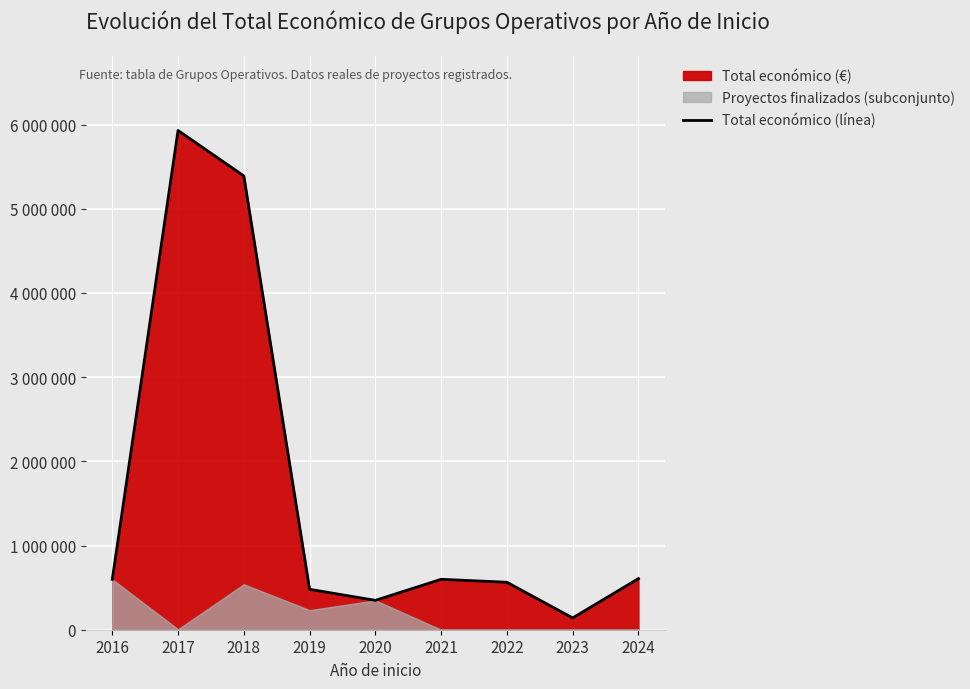

True or false: the data shows 285759 at 2019.

False